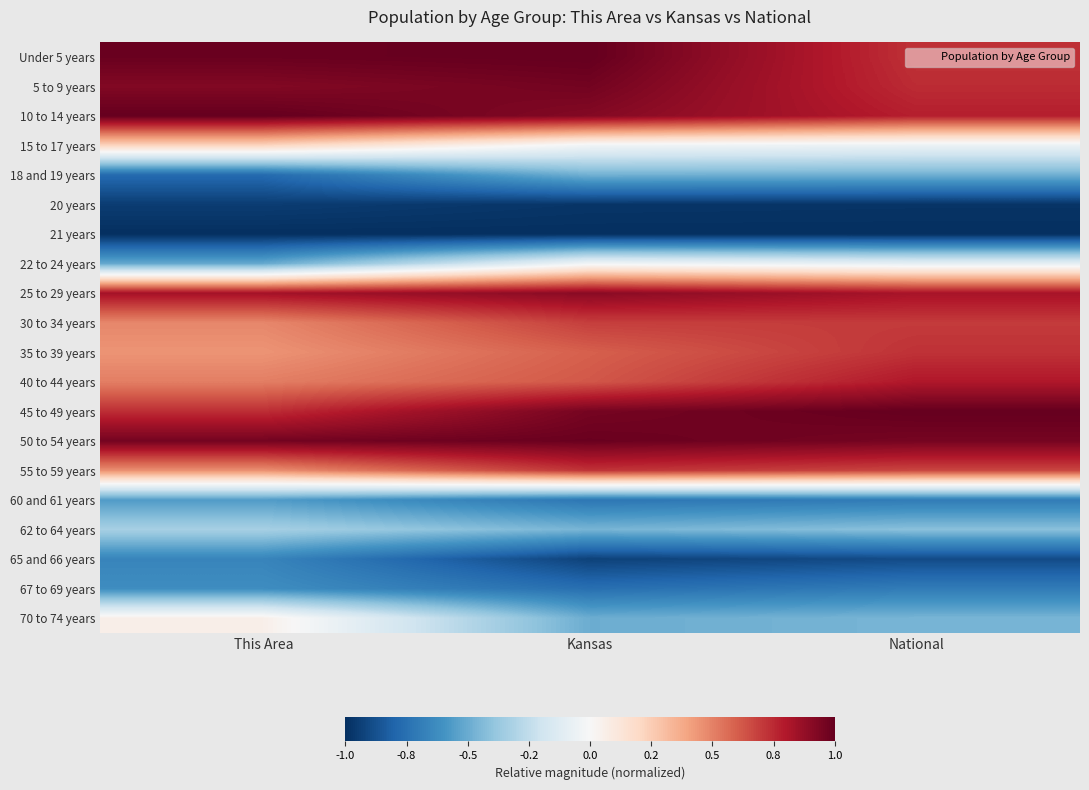

What is the total value across all series at This Area?

2.2